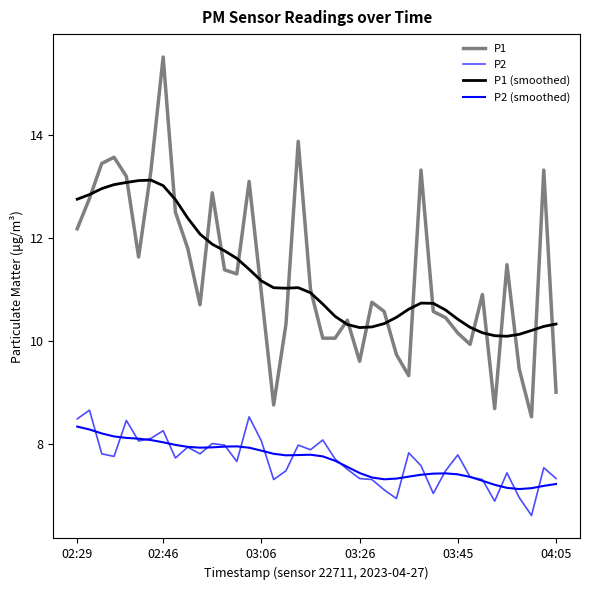

Does the chart display data point markers on the line(s)?

No